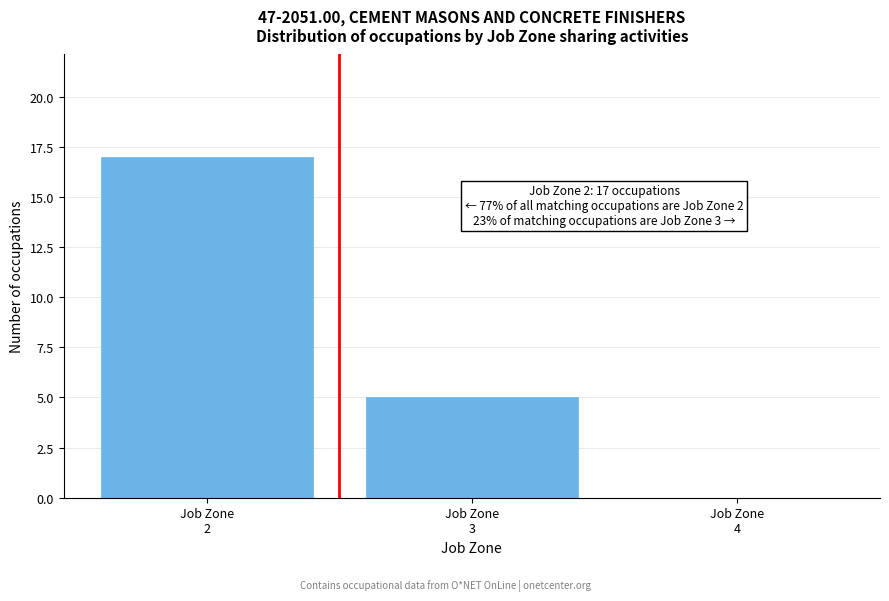

Over which range of the x-axis is the bar tallest?

1.5 to 2.5